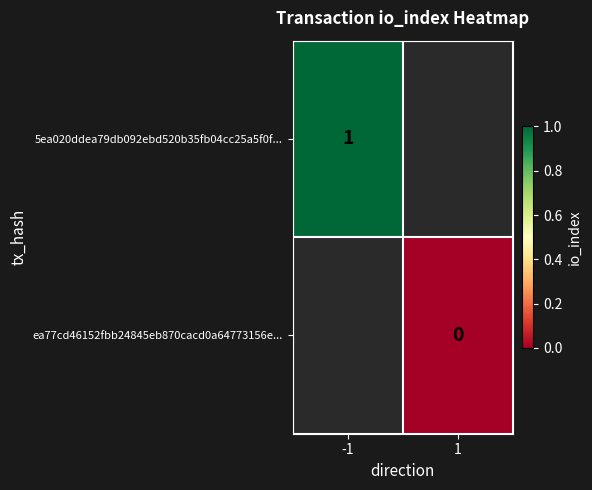

The value of 5ea020ddea79db092ebd520b35fb04cc25a5f0f... at -1 is 0. True or false?

False